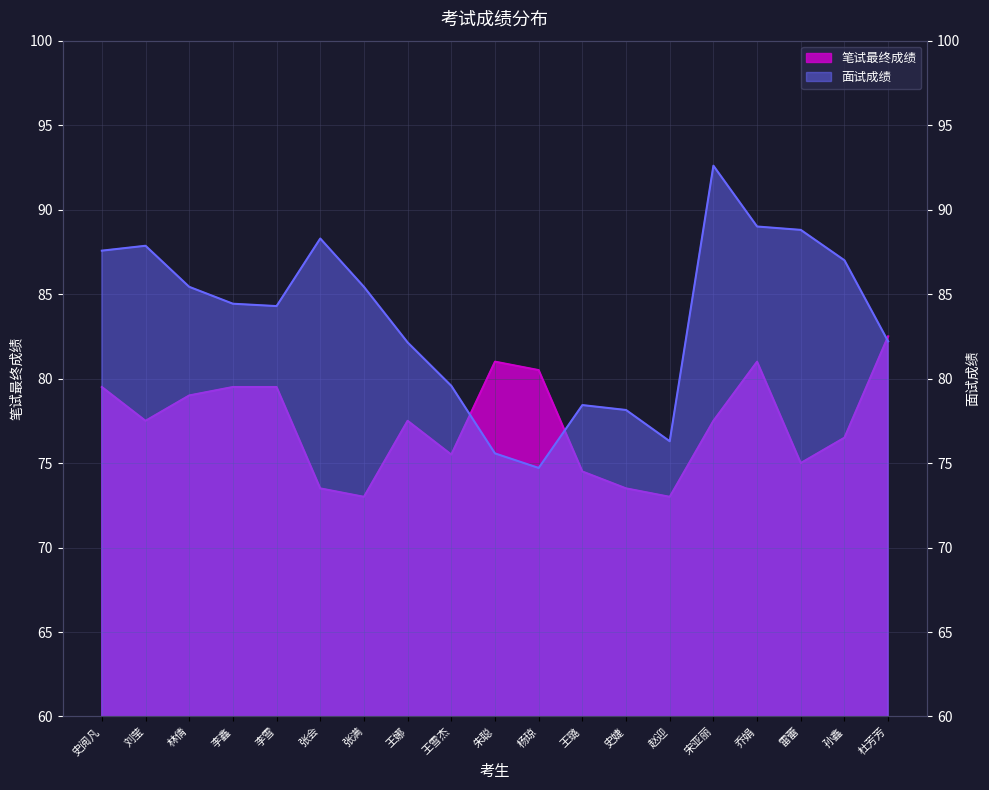

Reading left to right, transcribe all the data shown in this chart.

笔试最终成绩: 史阅凡=79.5	刘莹=77.5	林倩=79.0	李鑫=79.5	李雪=79.5	张会=73.5	张满=73.0	王娜=77.5	王雪杰=75.5	朱聪=81.0	杨琼=80.5	王璐=74.5	史婕=73.5	赵迎=73.0	宋亚丽=77.5	乔娟=81.0	雷蕾=75.0	孙鑫=76.5	杜芳芳=82.5
面试成绩: 史阅凡=87.6	刘莹=87.9	林倩=85.4	李鑫=84.4	李雪=84.3	张会=88.3	张满=85.4	王娜=82.1	王雪杰=79.6	朱聪=75.6	杨琼=74.7	王璐=78.4	史婕=78.1	赵迎=76.3	宋亚丽=92.6	乔娟=89.0	雷蕾=88.8	孙鑫=87.0	杜芳芳=82.2